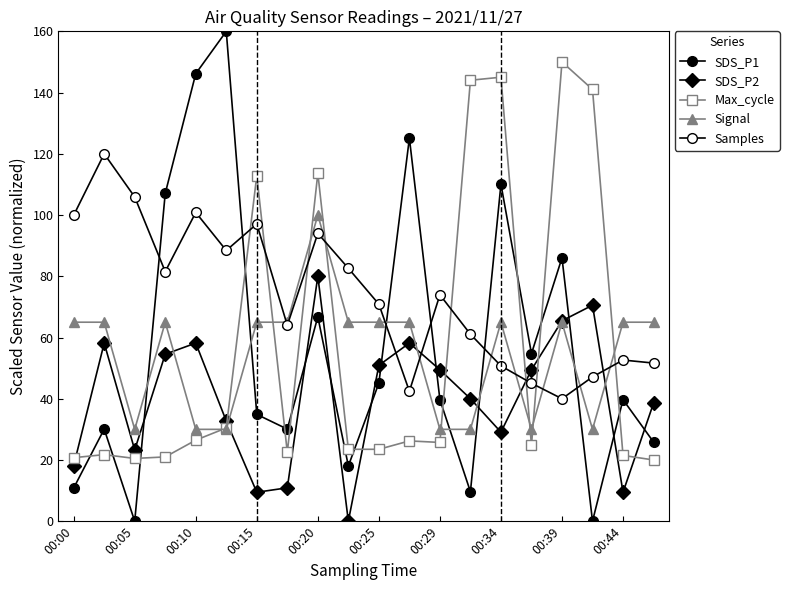

How many lines are shown in the chart?

5